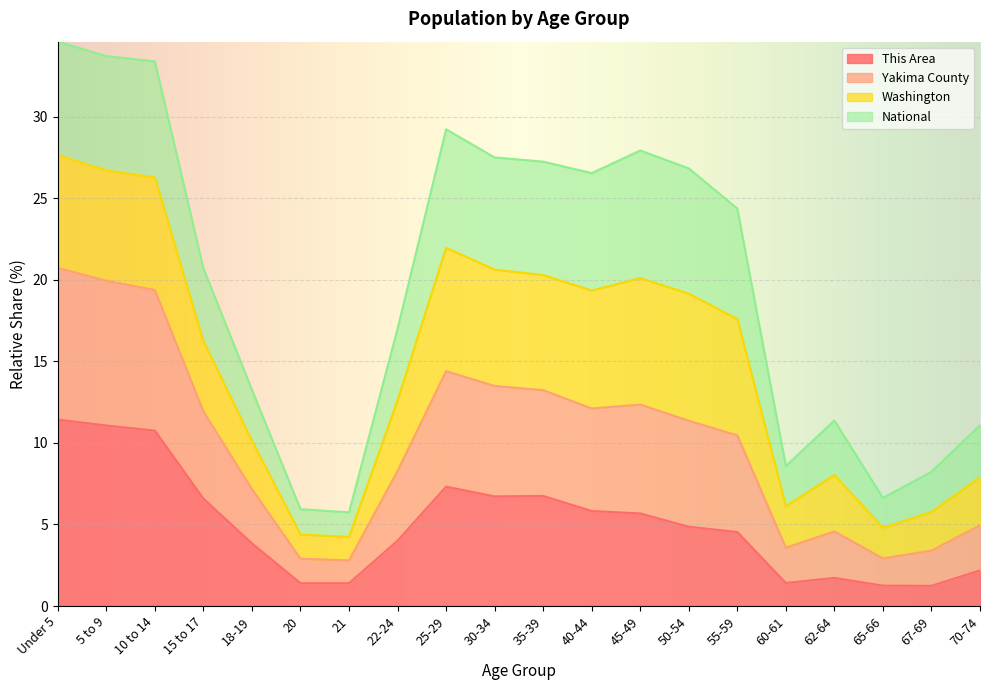

True or false: This Area has more than 1 points higher than both neighbors.

True